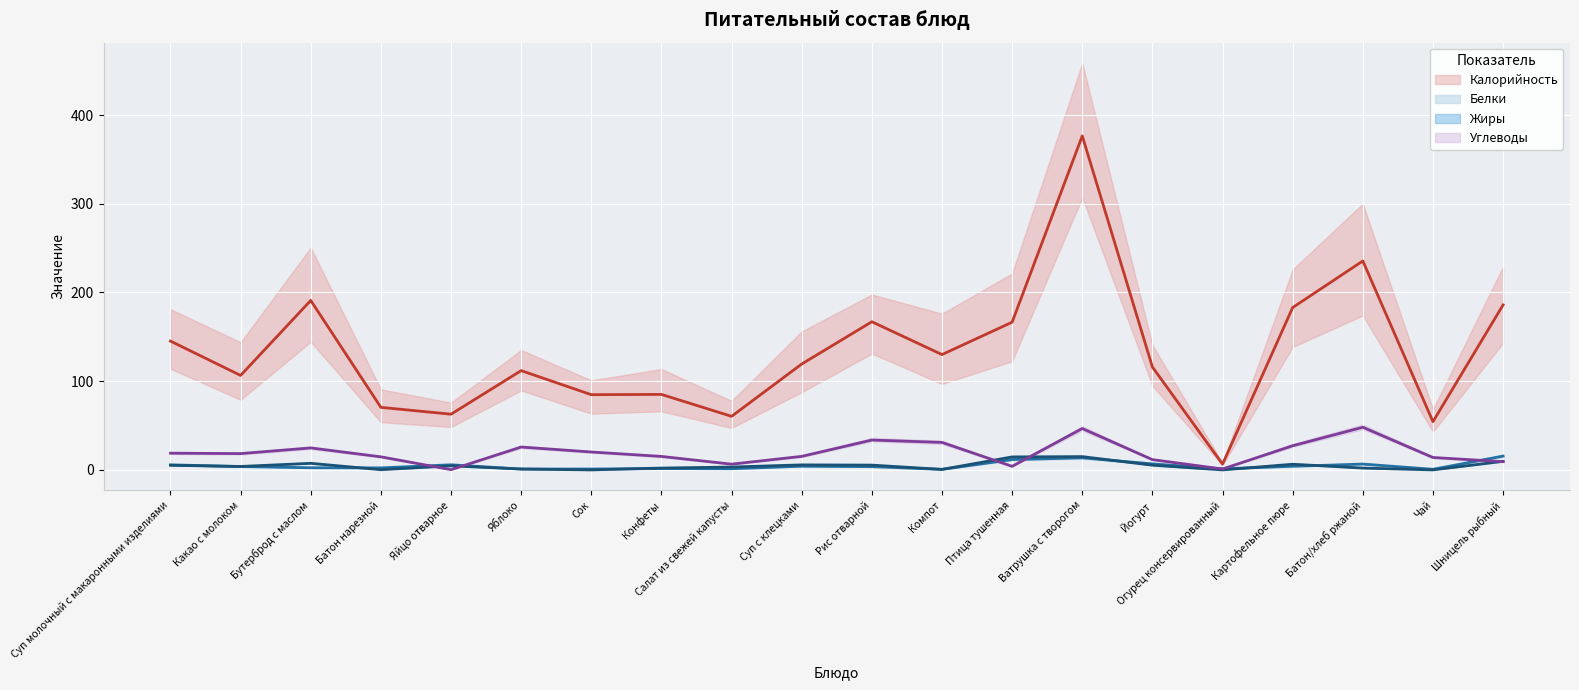

Is it true that Жиры equals 3.3 at Бутерброд с маслом?

False